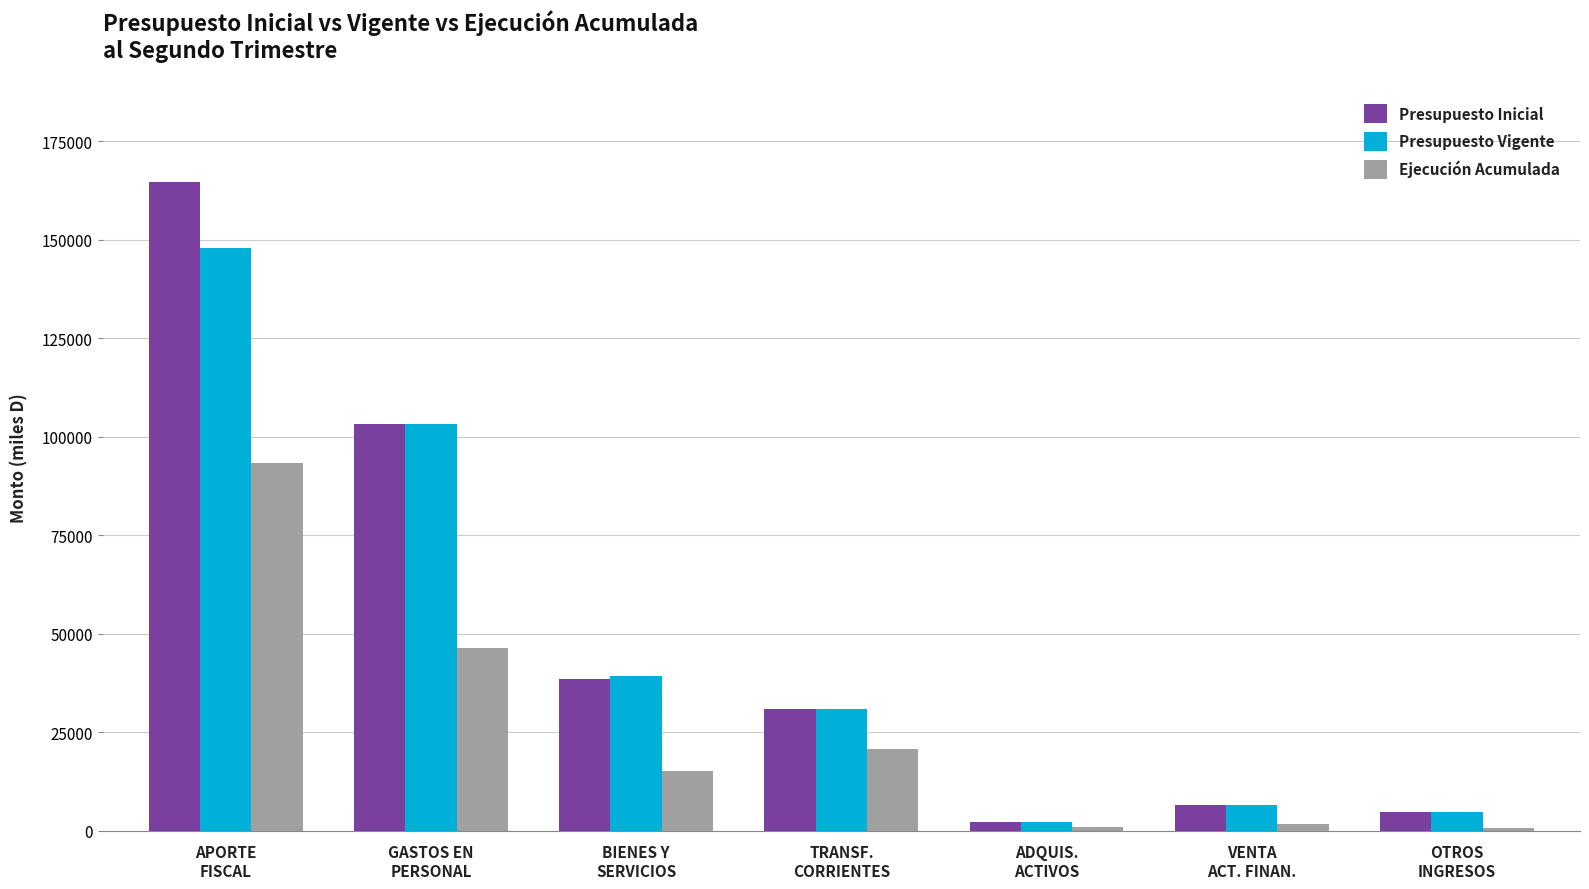

What is the label of the 4th bar from the left?

TRANSF.
CORRIENTES